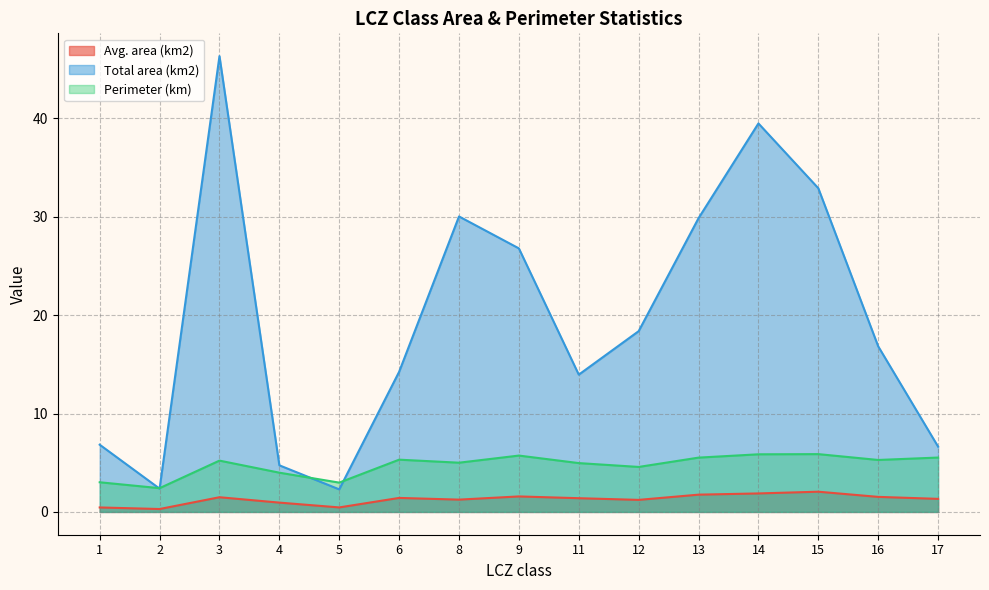

Where does the Avg. area (km2) series first go above 1?

3